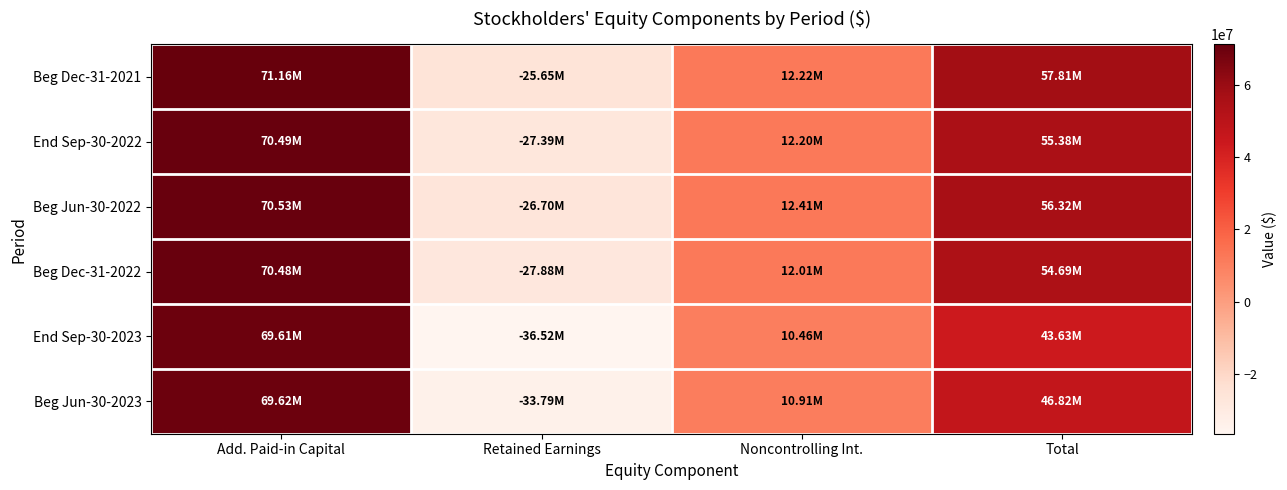

Reading left to right, transcribe all the data shown in this chart.

Beg Dec-31-2021: Add. Paid-in Capital=71157978	Retained Earnings=-25651846	Noncontrolling Int.=12220427	Total=57811336
End Sep-30-2022: Add. Paid-in Capital=70489237	Retained Earnings=-27390383	Noncontrolling Int.=12198897	Total=55381745
Beg Jun-30-2022: Add. Paid-in Capital=70532087	Retained Earnings=-26703982	Noncontrolling Int.=12407132	Total=56319281
Beg Dec-31-2022: Add. Paid-in Capital=70480206	Retained Earnings=-27881782	Noncontrolling Int.=12007123	Total=54689531
End Sep-30-2023: Add. Paid-in Capital=69607889	Retained Earnings=-36522966	Noncontrolling Int.=10459172	Total=43627159
Beg Jun-30-2023: Add. Paid-in Capital=69618679	Retained Earnings=-33792801	Noncontrolling Int.=10912632	Total=46821585